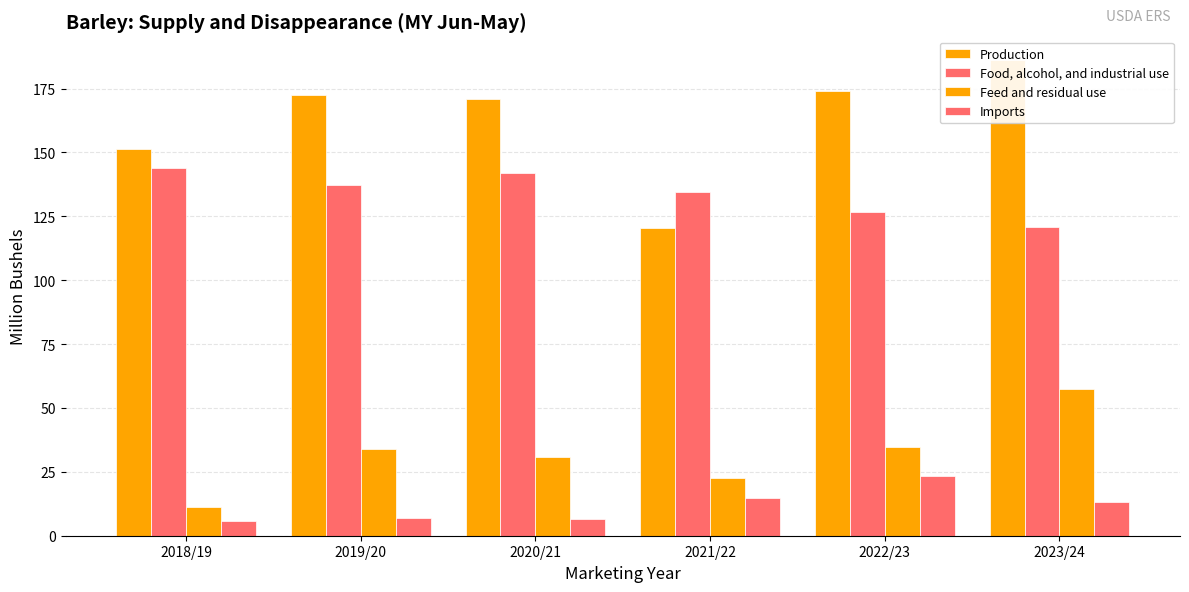

Where is Imports nearest to the value 14?

2021/22